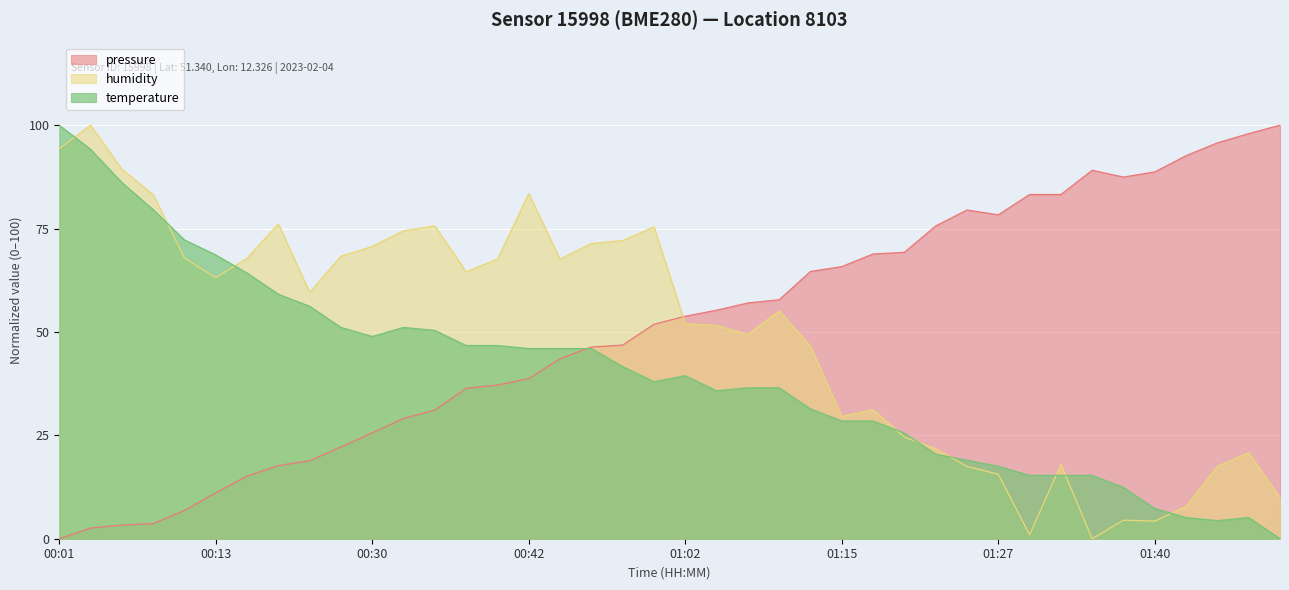

Which series has the largest total across all categories?

pressure